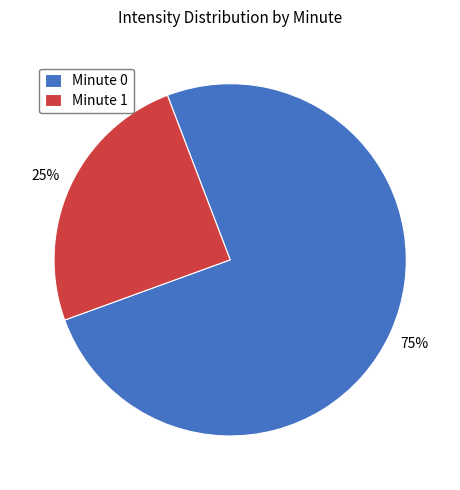

To the nearest percent, what is the combined percentage of Minute 0 and Minute 1?

100%